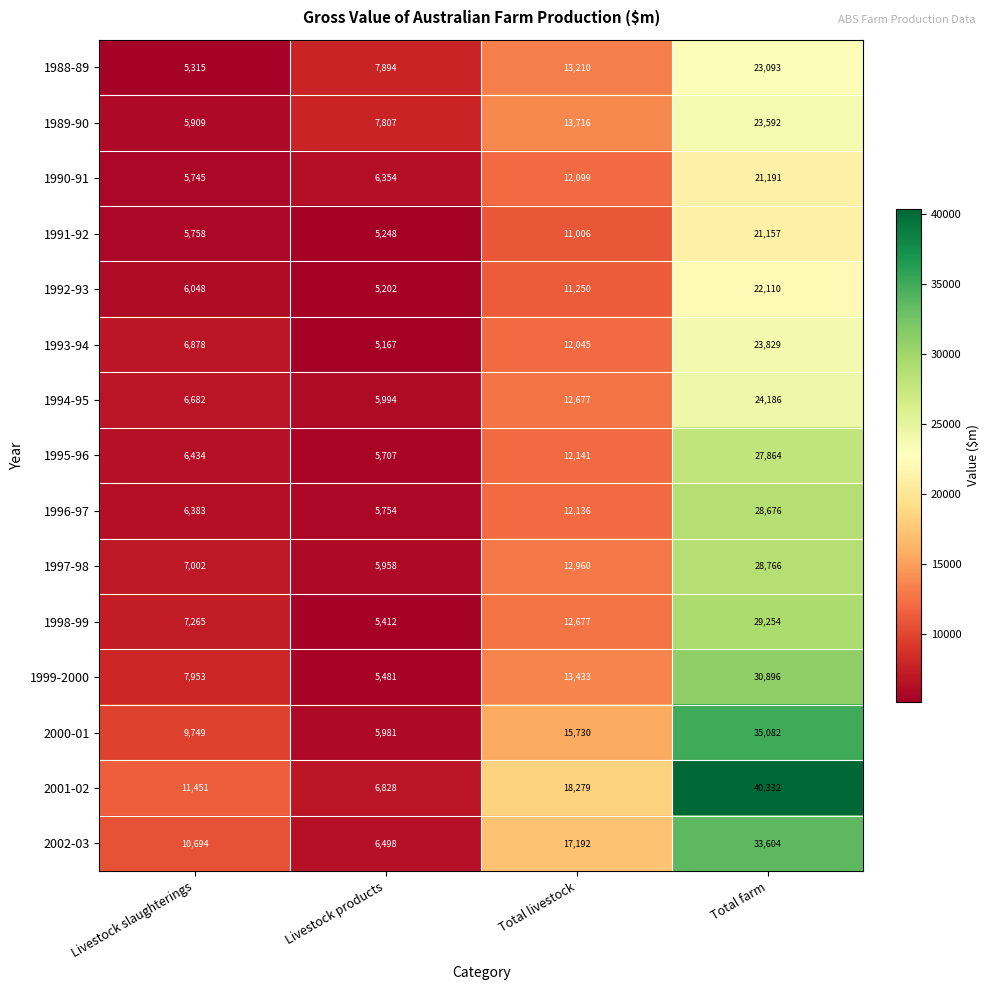

Count the 2000-01 values in the range 9749 to 35082.

3